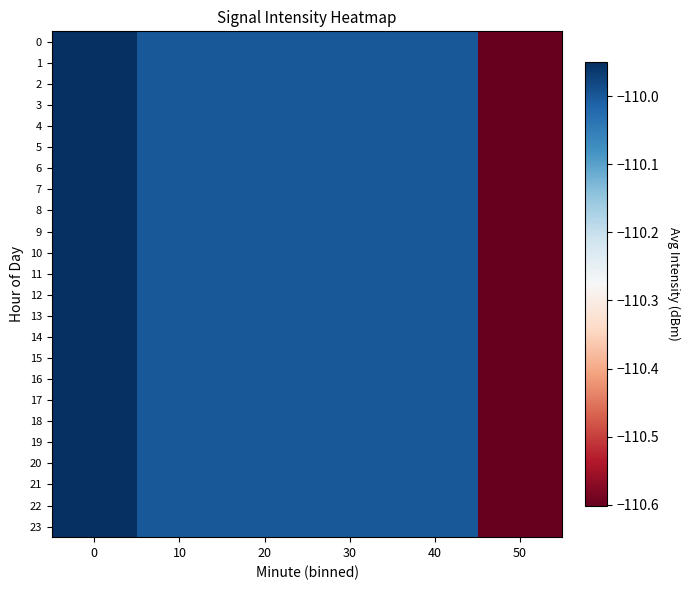

Reading left to right, list all the values displayed in this chart.

0: 0=-110.0	10=-110.0	20=-110.0	30=-110.0	40=-110.0	50=-110.6
1: 0=-110.0	10=-110.0	20=-110.0	30=-110.0	40=-110.0	50=-110.6
2: 0=-110.0	10=-110.0	20=-110.0	30=-110.0	40=-110.0	50=-110.6
3: 0=-110.0	10=-110.0	20=-110.0	30=-110.0	40=-110.0	50=-110.6
4: 0=-110.0	10=-110.0	20=-110.0	30=-110.0	40=-110.0	50=-110.6
5: 0=-110.0	10=-110.0	20=-110.0	30=-110.0	40=-110.0	50=-110.6
6: 0=-110.0	10=-110.0	20=-110.0	30=-110.0	40=-110.0	50=-110.6
7: 0=-110.0	10=-110.0	20=-110.0	30=-110.0	40=-110.0	50=-110.6
8: 0=-110.0	10=-110.0	20=-110.0	30=-110.0	40=-110.0	50=-110.6
9: 0=-110.0	10=-110.0	20=-110.0	30=-110.0	40=-110.0	50=-110.6
10: 0=-110.0	10=-110.0	20=-110.0	30=-110.0	40=-110.0	50=-110.6
11: 0=-110.0	10=-110.0	20=-110.0	30=-110.0	40=-110.0	50=-110.6
12: 0=-110.0	10=-110.0	20=-110.0	30=-110.0	40=-110.0	50=-110.6
13: 0=-110.0	10=-110.0	20=-110.0	30=-110.0	40=-110.0	50=-110.6
14: 0=-110.0	10=-110.0	20=-110.0	30=-110.0	40=-110.0	50=-110.6
15: 0=-110.0	10=-110.0	20=-110.0	30=-110.0	40=-110.0	50=-110.6
16: 0=-110.0	10=-110.0	20=-110.0	30=-110.0	40=-110.0	50=-110.6
17: 0=-110.0	10=-110.0	20=-110.0	30=-110.0	40=-110.0	50=-110.6
18: 0=-110.0	10=-110.0	20=-110.0	30=-110.0	40=-110.0	50=-110.6
19: 0=-110.0	10=-110.0	20=-110.0	30=-110.0	40=-110.0	50=-110.6
20: 0=-110.0	10=-110.0	20=-110.0	30=-110.0	40=-110.0	50=-110.6
21: 0=-110.0	10=-110.0	20=-110.0	30=-110.0	40=-110.0	50=-110.6
22: 0=-110.0	10=-110.0	20=-110.0	30=-110.0	40=-110.0	50=-110.6
23: 0=-110.0	10=-110.0	20=-110.0	30=-110.0	40=-110.0	50=-110.6